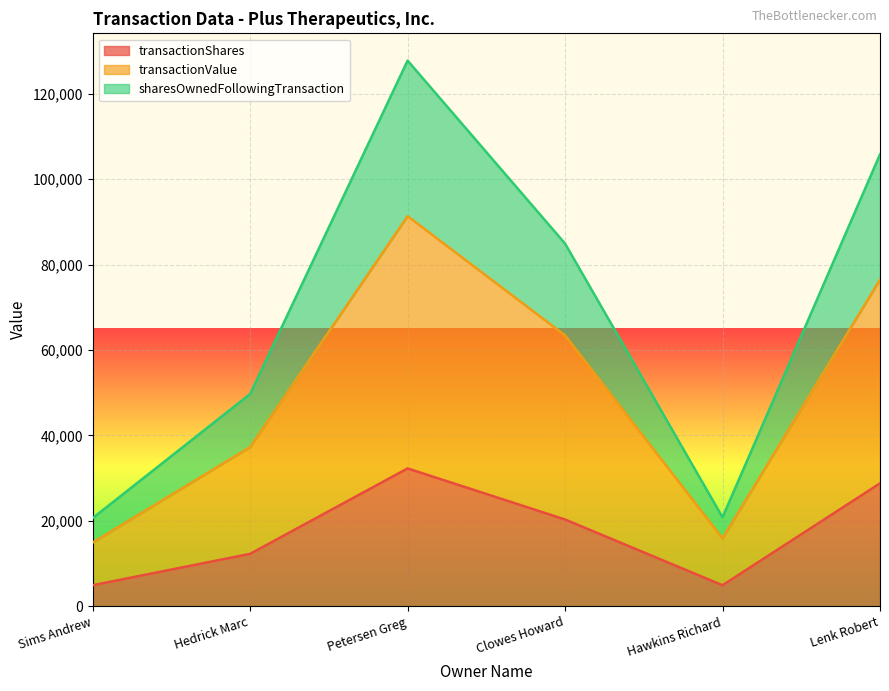

Rank the series by their average value, from lowest to highest.

transactionShares, transactionValue, sharesOwnedFollowingTransaction